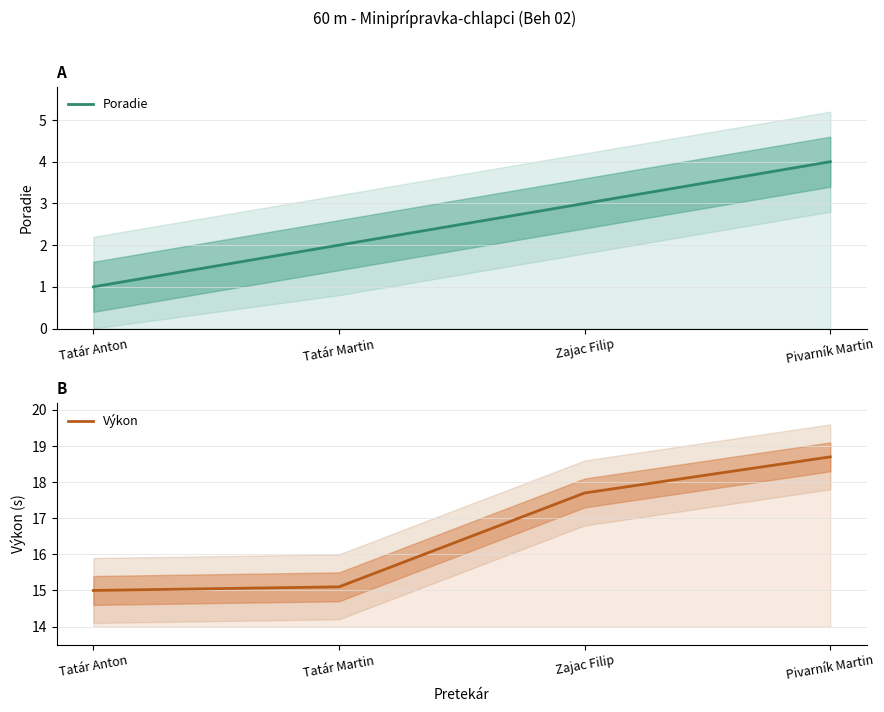

What is the value of the Výkon point at the 3rd from the left?

17.7